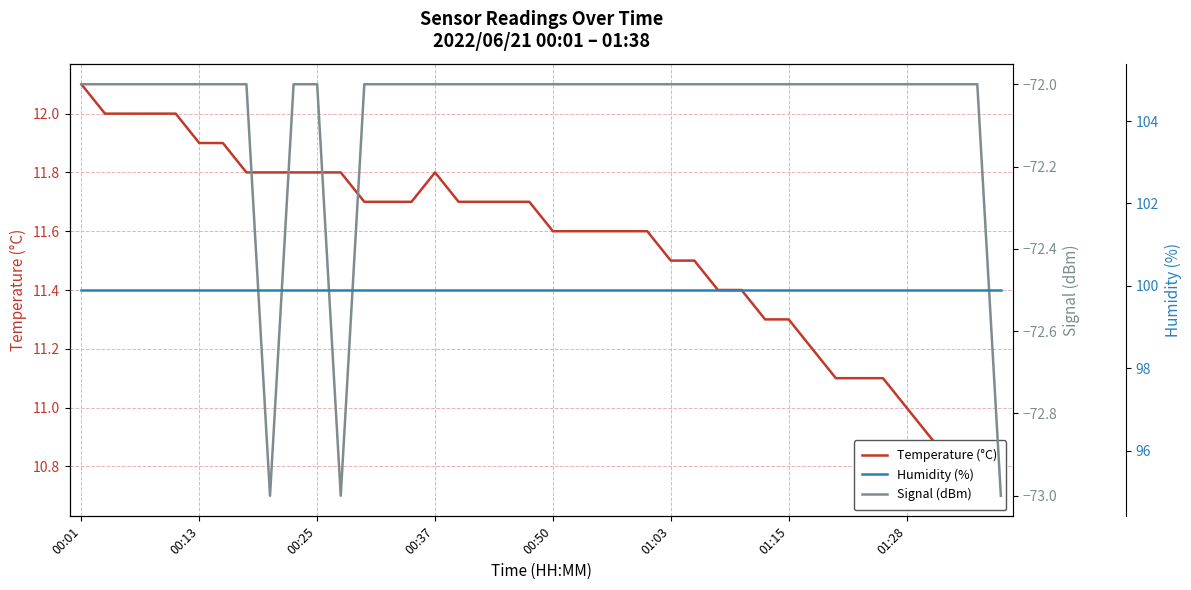

How many data points does each series have?

40